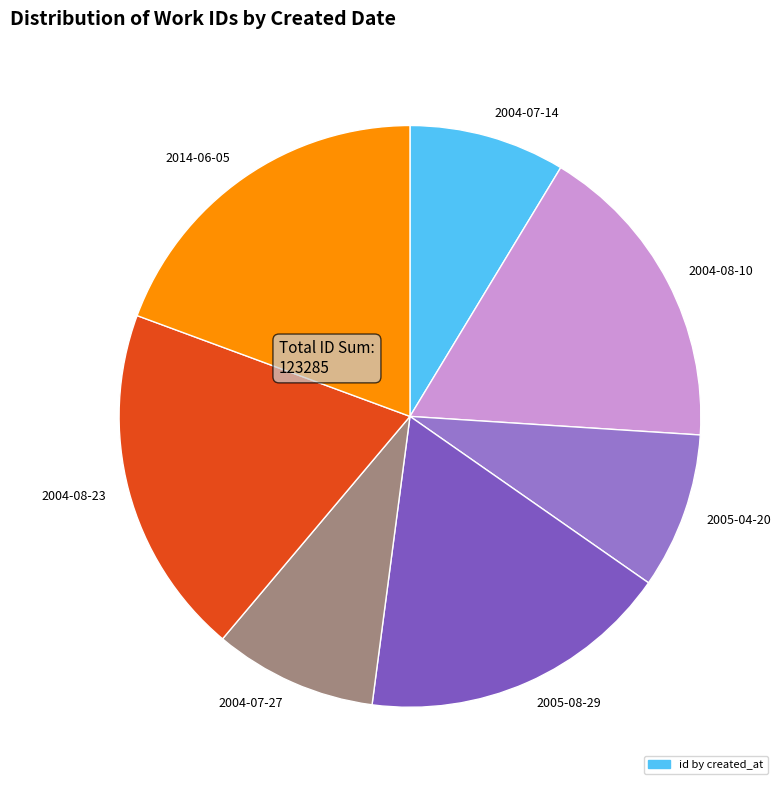

How many segments does this pie chart have?

7